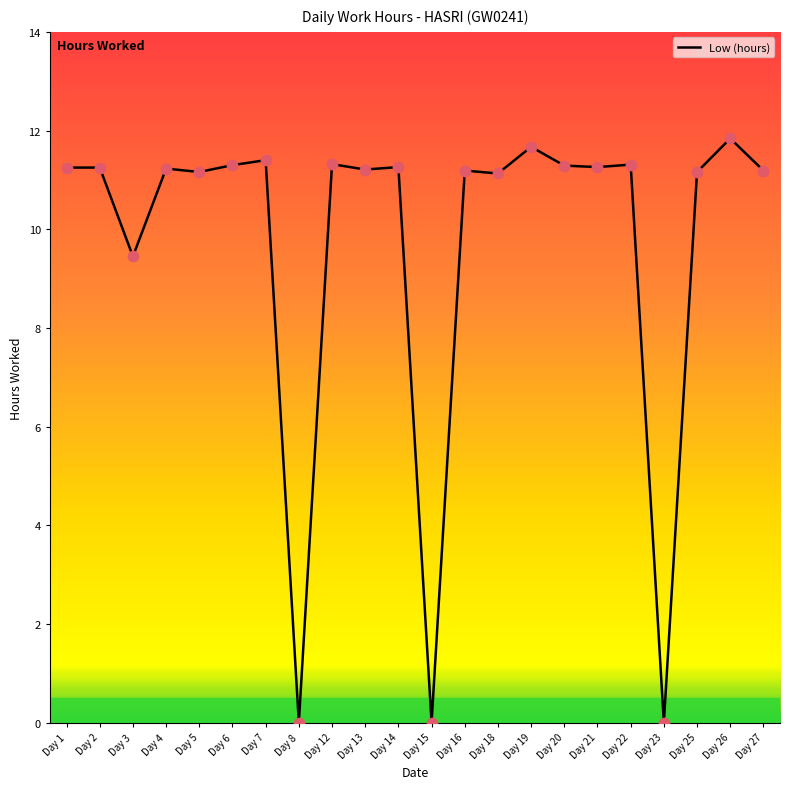

Which has a higher value, Day 26 or Day 27?

Day 26